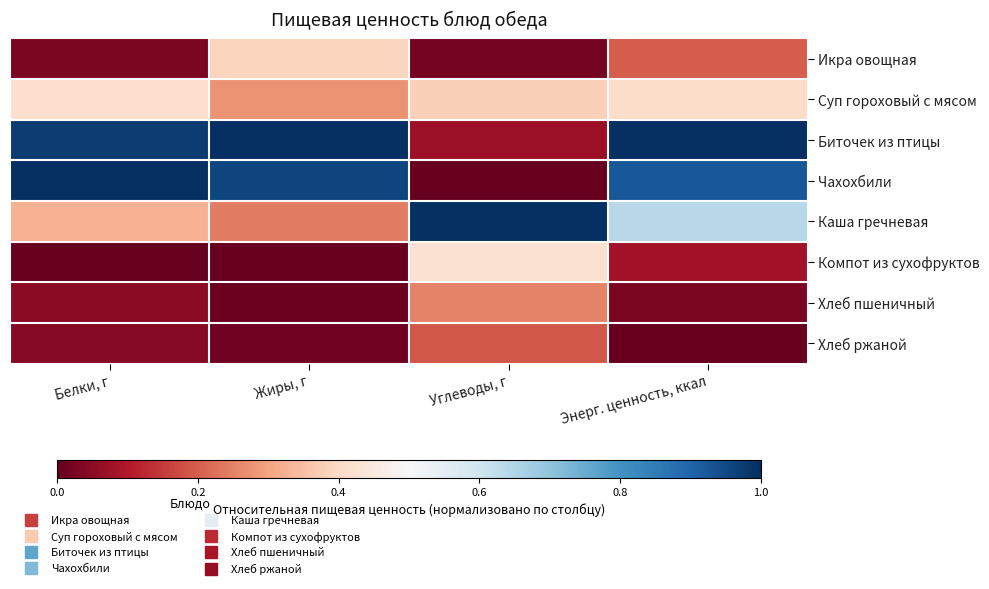

Between Энерг. ценность, ккал and Жиры, г, which is larger?

Жиры, г